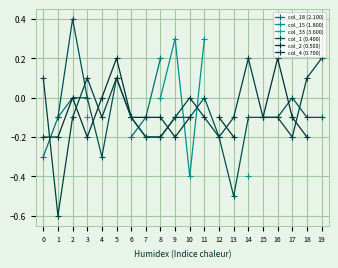

Count the col_2 (0.500) values in the range 0 to 1.

4